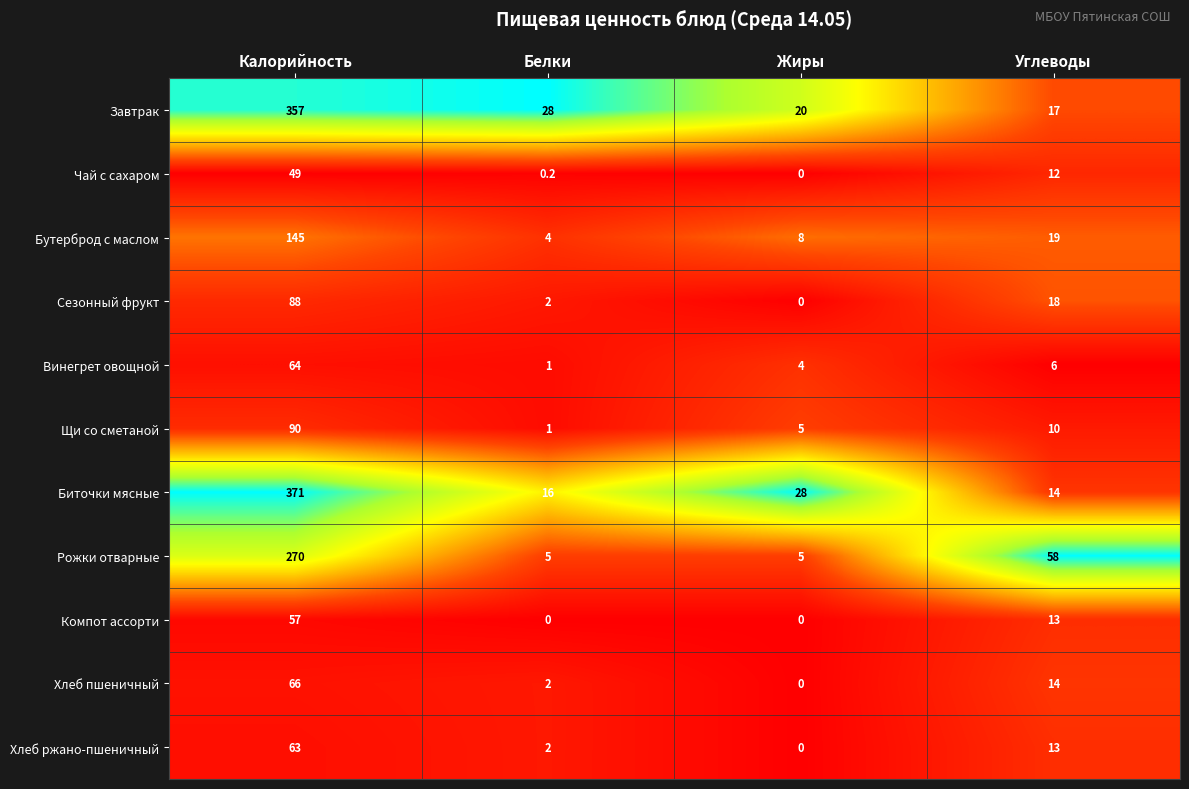

Which label corresponds to the largest value in the chart?

Калорийность